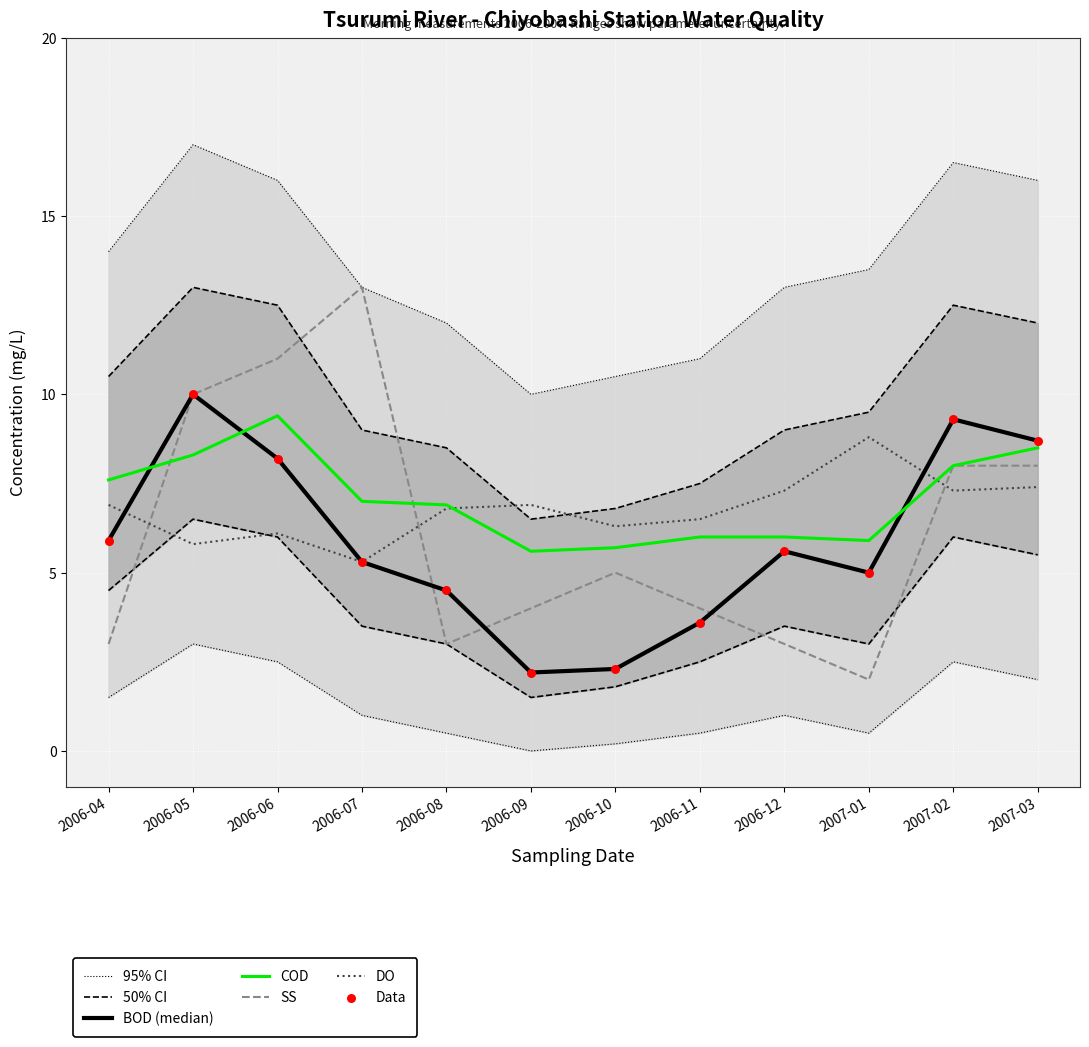

At how many categories does at least one series exceed 5?

12